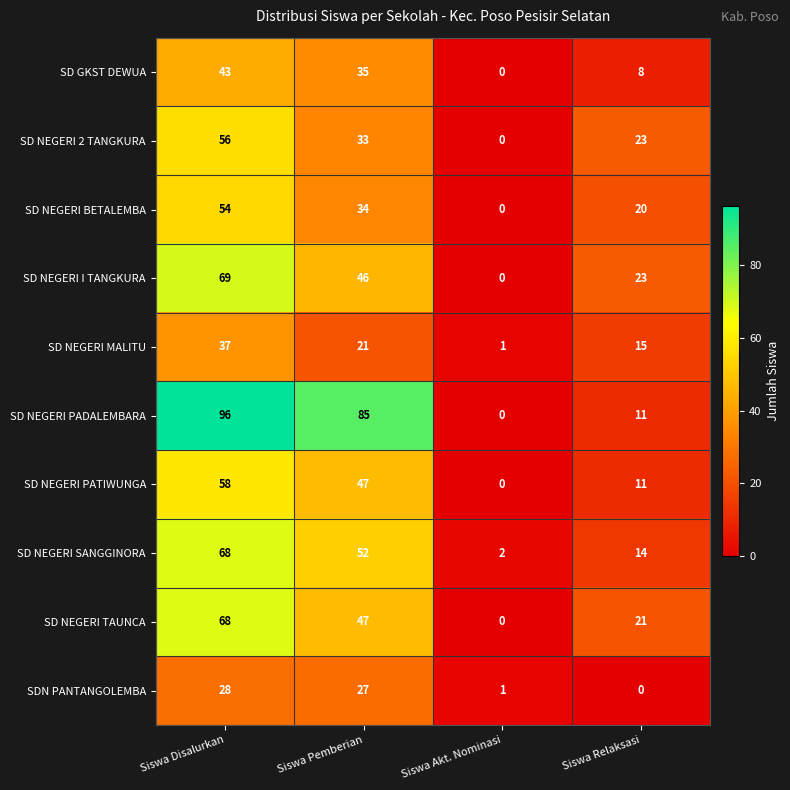

How many data points in SD NEGERI MALITU are less than 21?

2